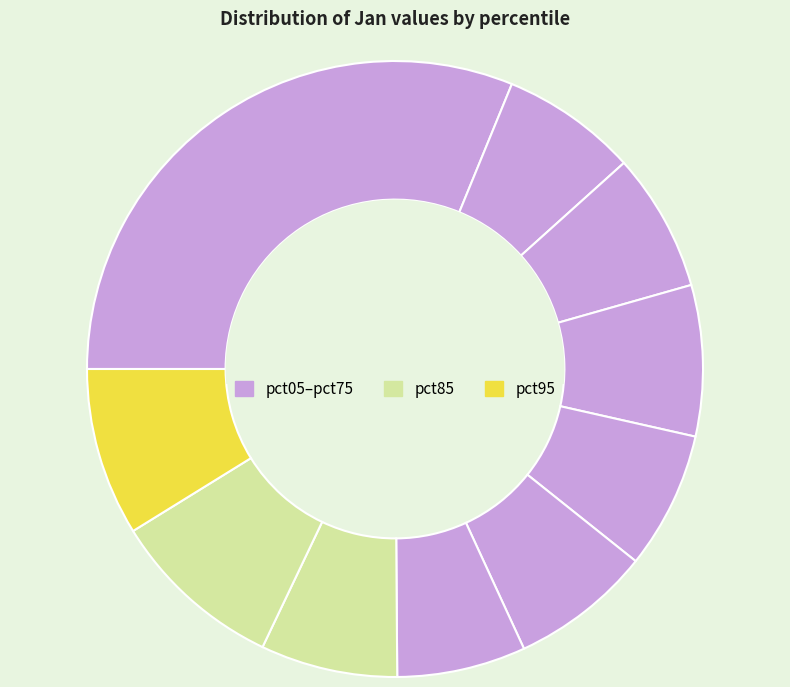

How many slices are in this pie chart?

10